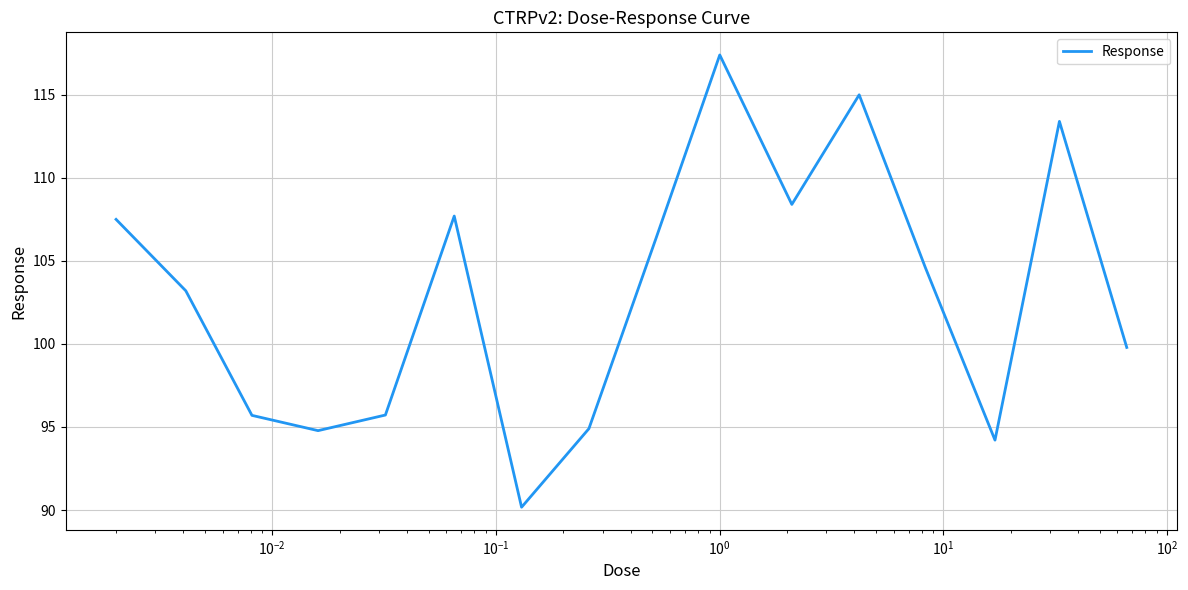

What is the difference between the maximum and minimum values?

27.2